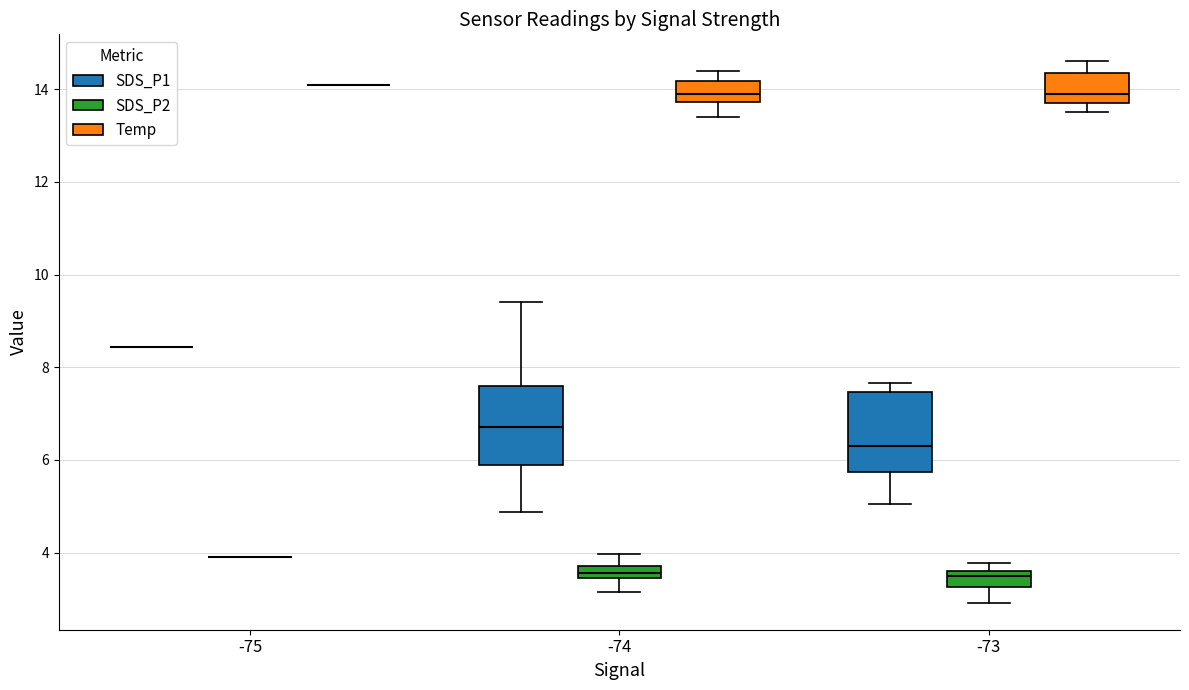

Where is the lower edge of the box for -73 (Temp) on the y-axis? The values are not printed on the chart, so give them approximately, as read against the axis.

13.8